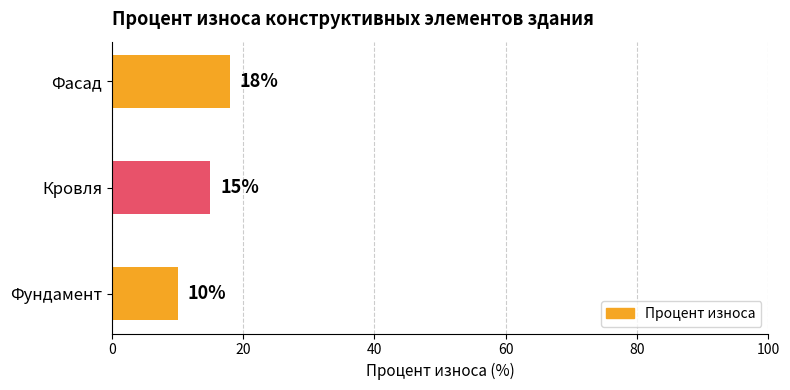

How many data points does each series have?

3